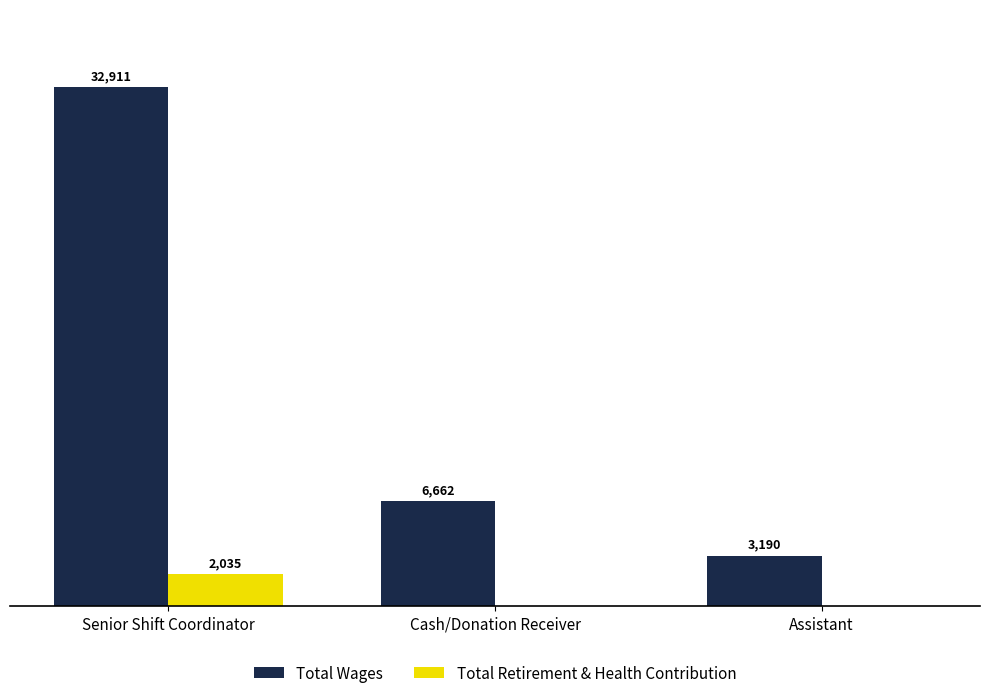

Are the bars grouped side by side (vs. stacked)?

Yes